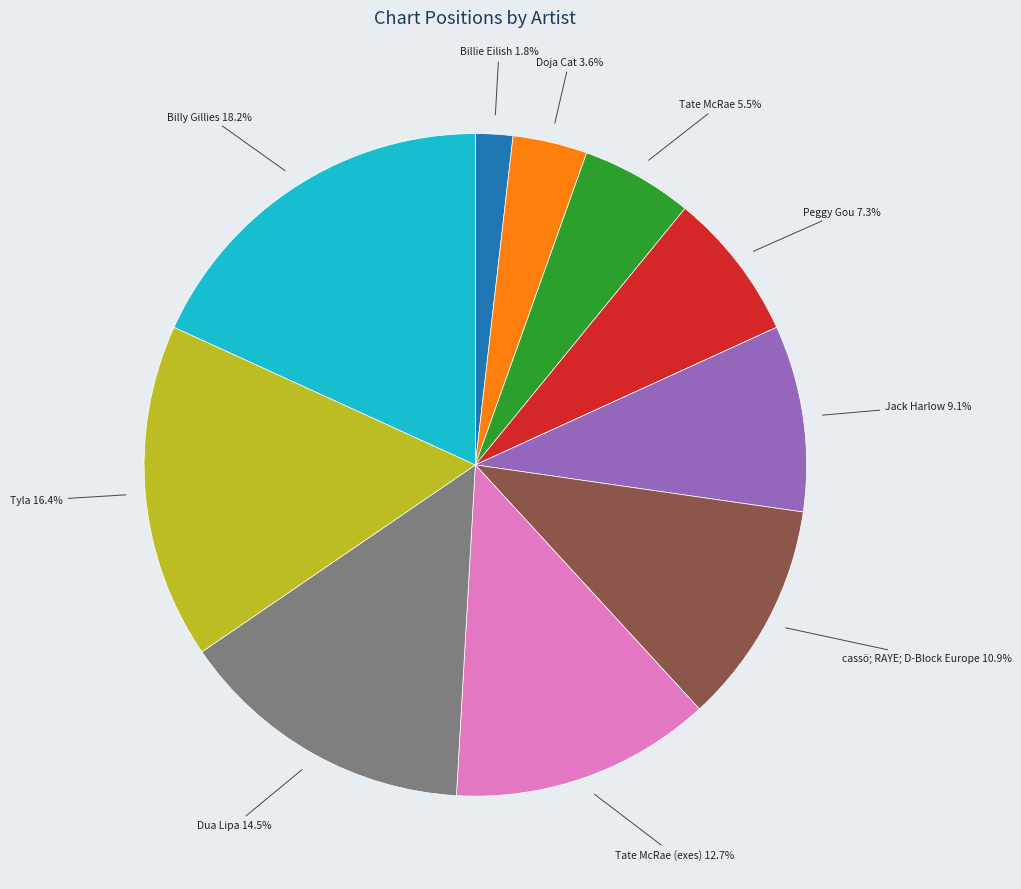

How much of the chart is everything except Billie Eilish?

98.2%